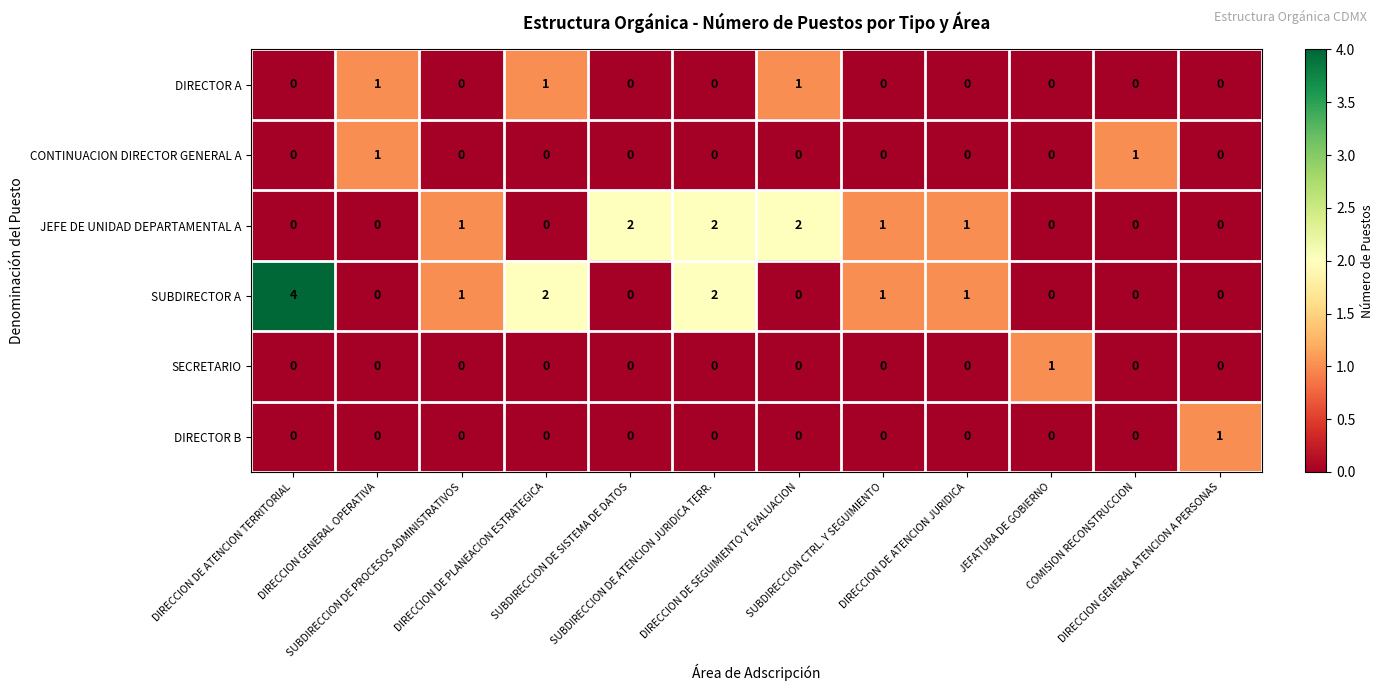

How many distinct data groups are displayed?

6